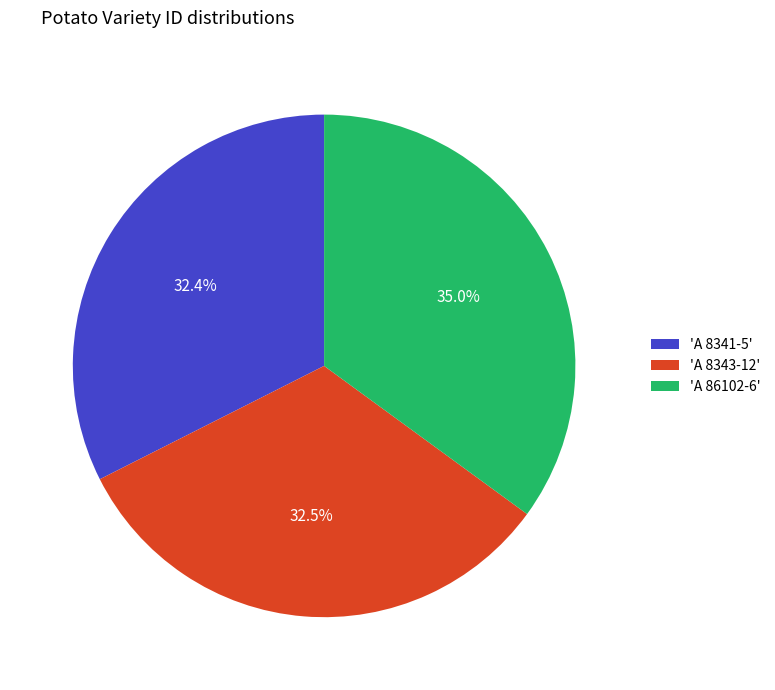

Approximately how many times larger is the value at 'A 86102-6' compared to 'A 8343-12'?

1.1